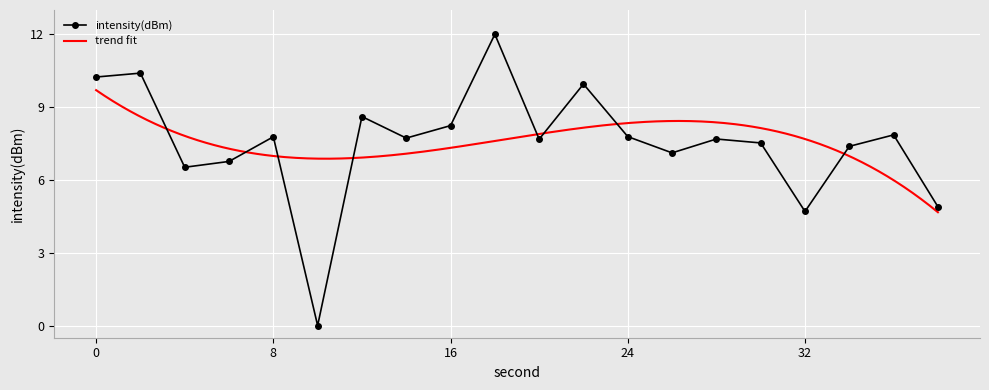

What is the maximum value shown in the chart?

12.0